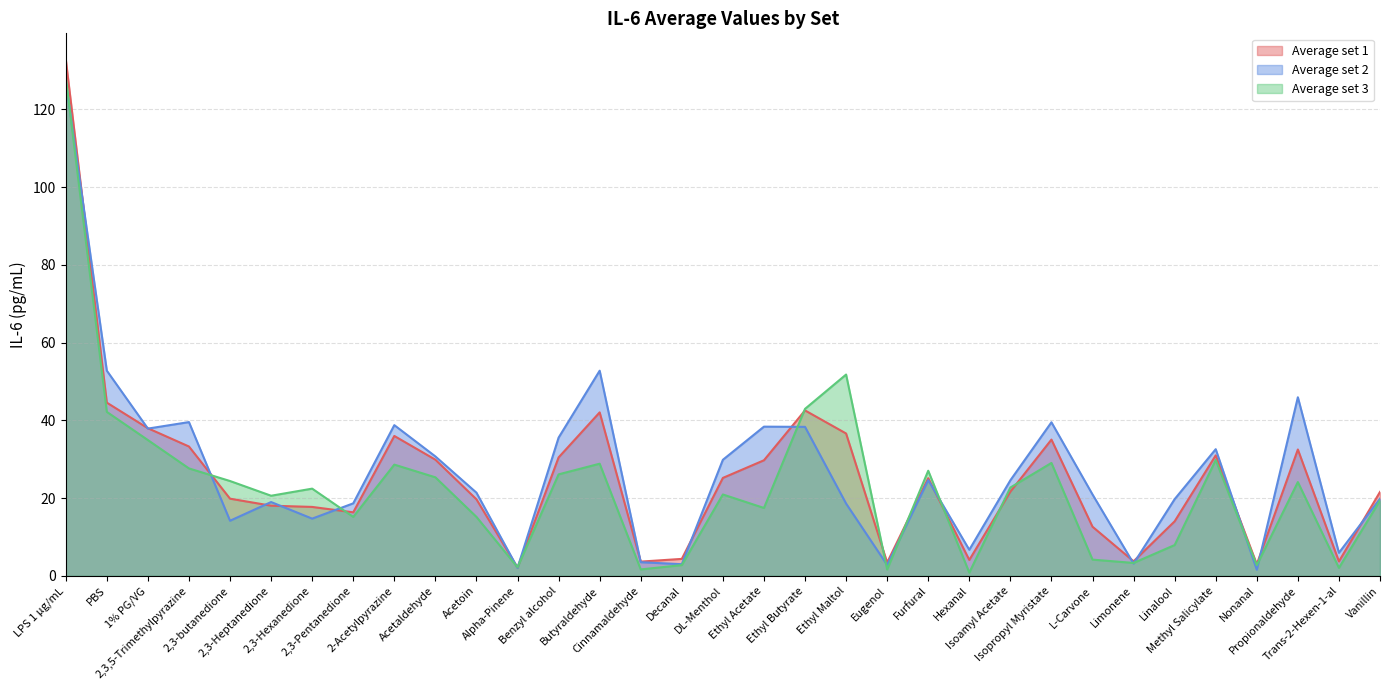

Is it true that Average set 2 equals 14.7 at DL-Menthol?

False